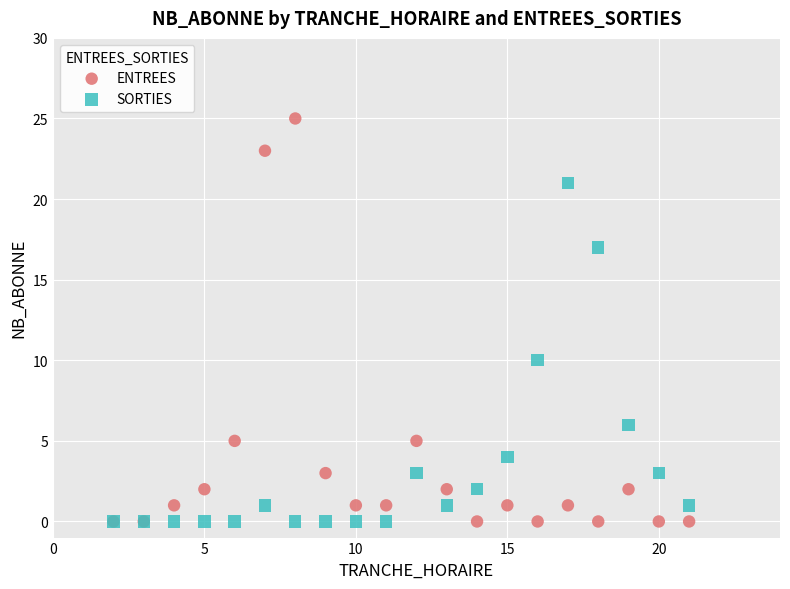

In the ENTREES series, what Y value is closest to 12?

5